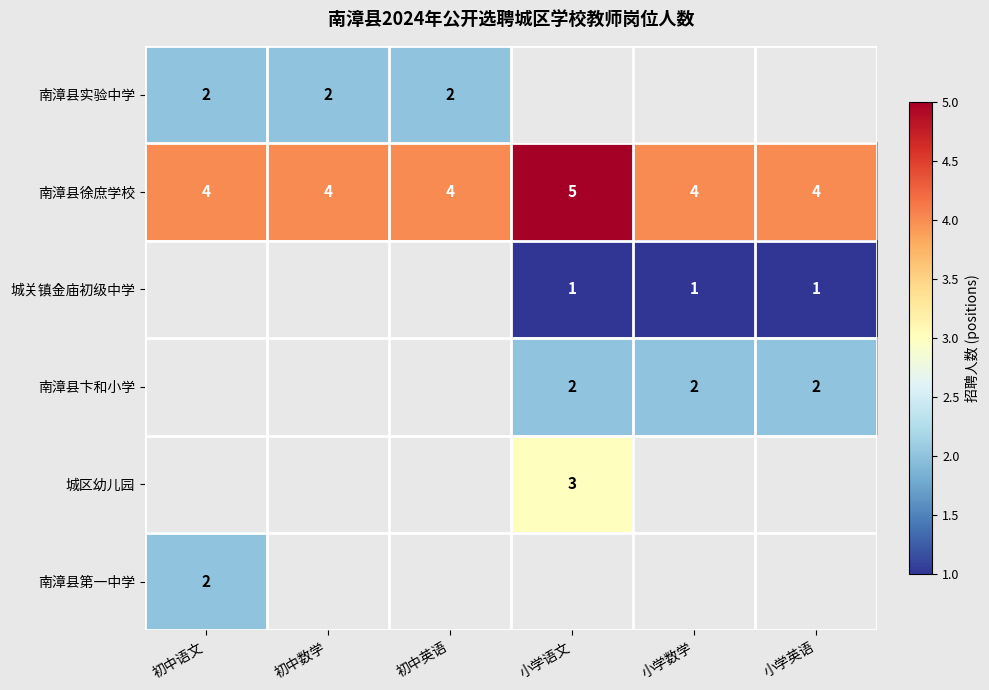

Is it true that 南漳县徐庶学校 equals 4 at 初中英语?

True